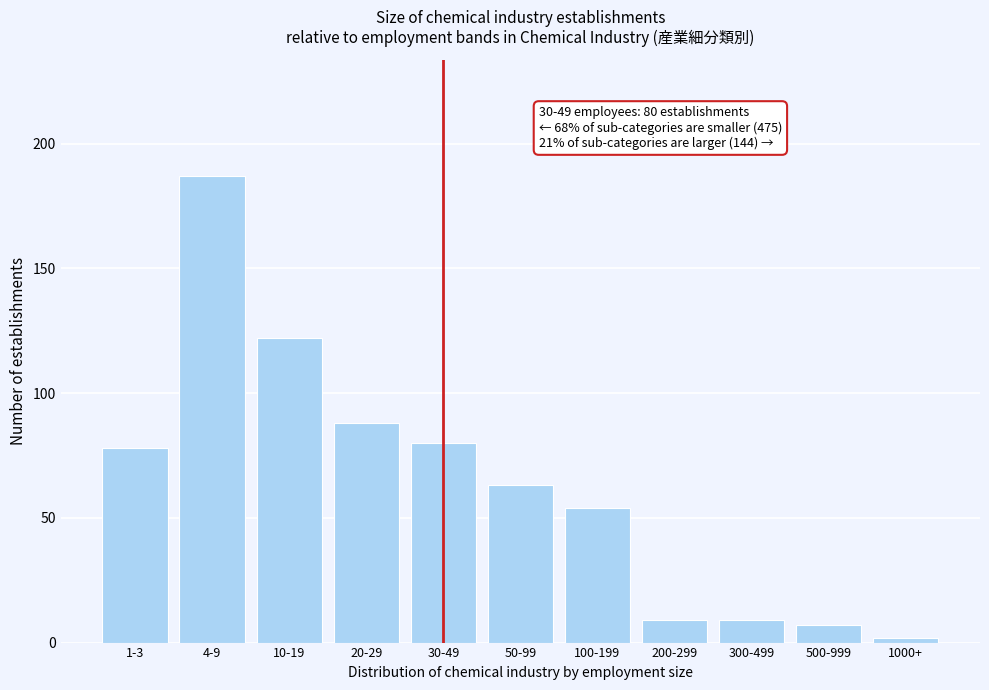

Reading left to right, list all the values displayed in this chart.

78	187	122	88	80	63	54	9	9	7	2